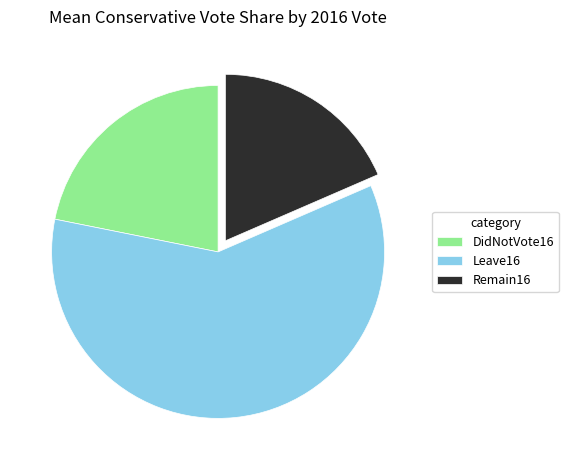

Do DidNotVote16 and Remain16 together represent more than half of the pie?

No